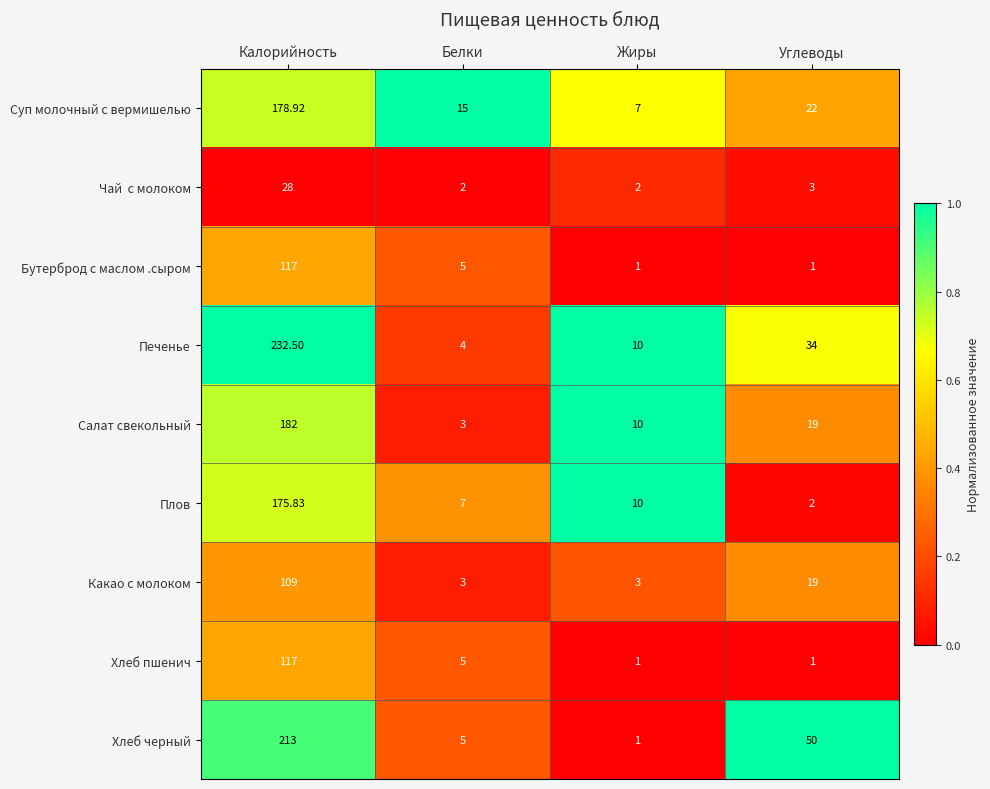

At which label does Печенье reach its peak?

Калорийность